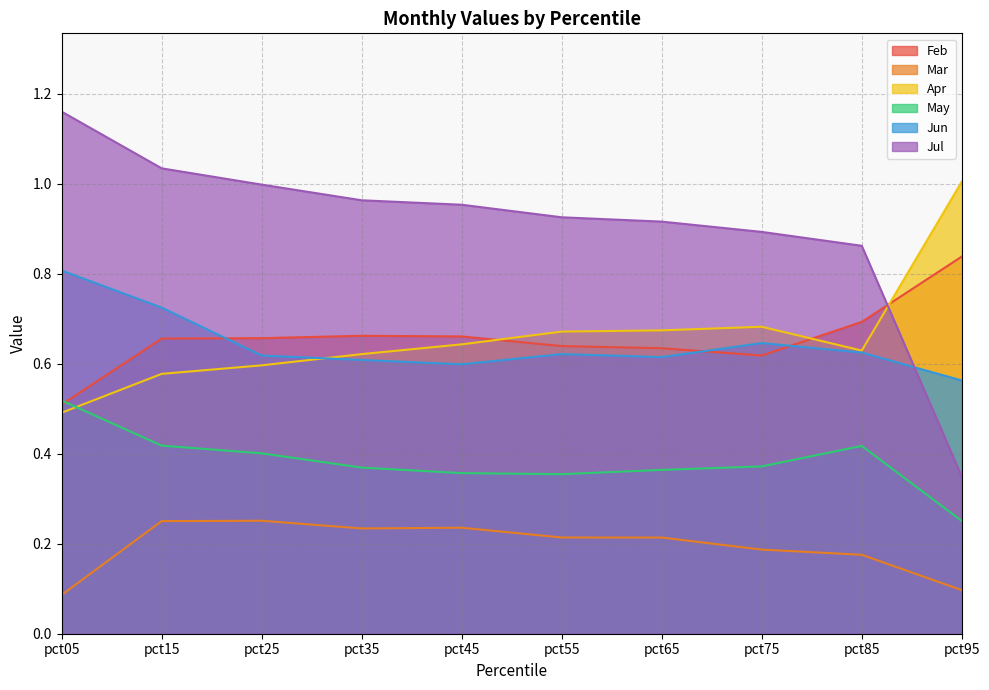

Rank the series at pct65 from highest to lowest value.

Jul, Apr, Feb, Jun, May, Mar